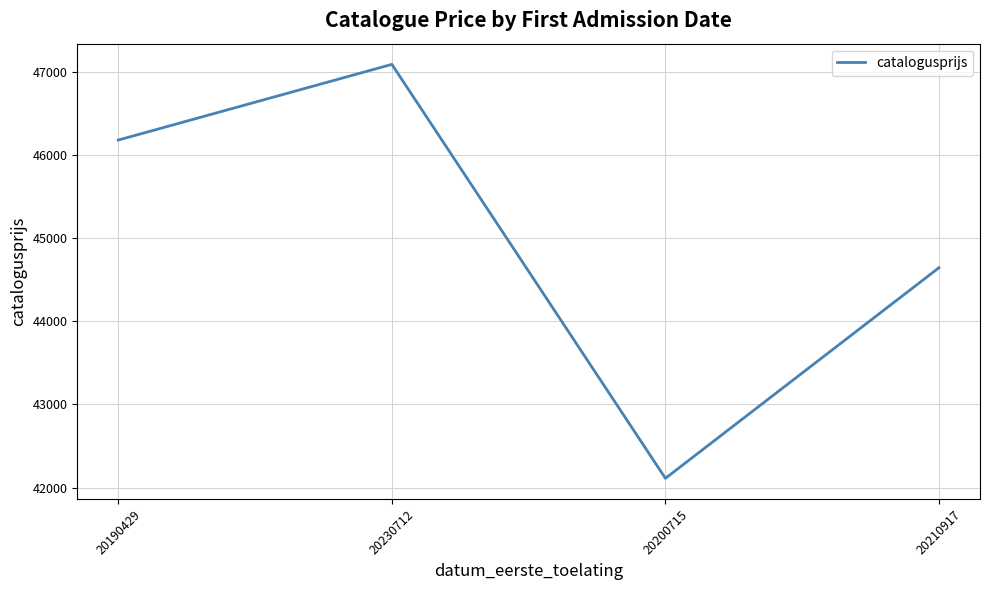

How many lines are shown in the chart?

1